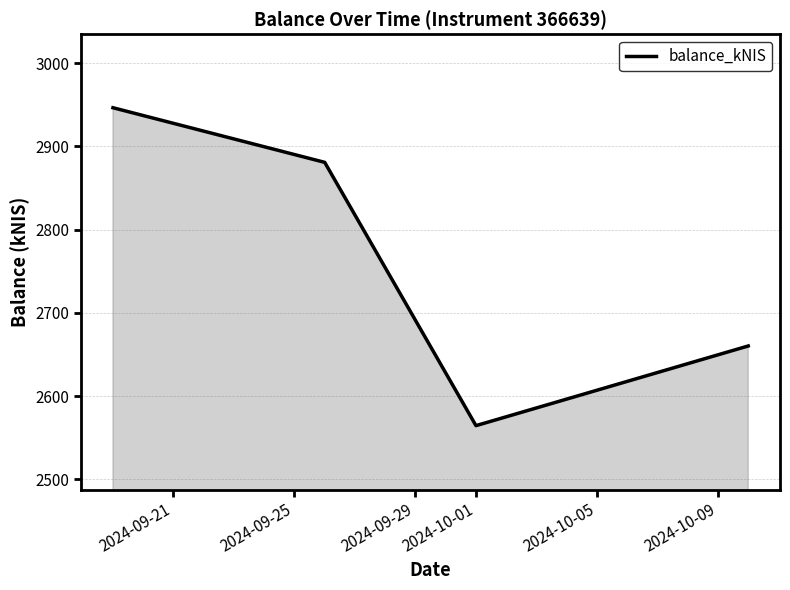

True or false: the data has more than 1 interior local peaks.

False